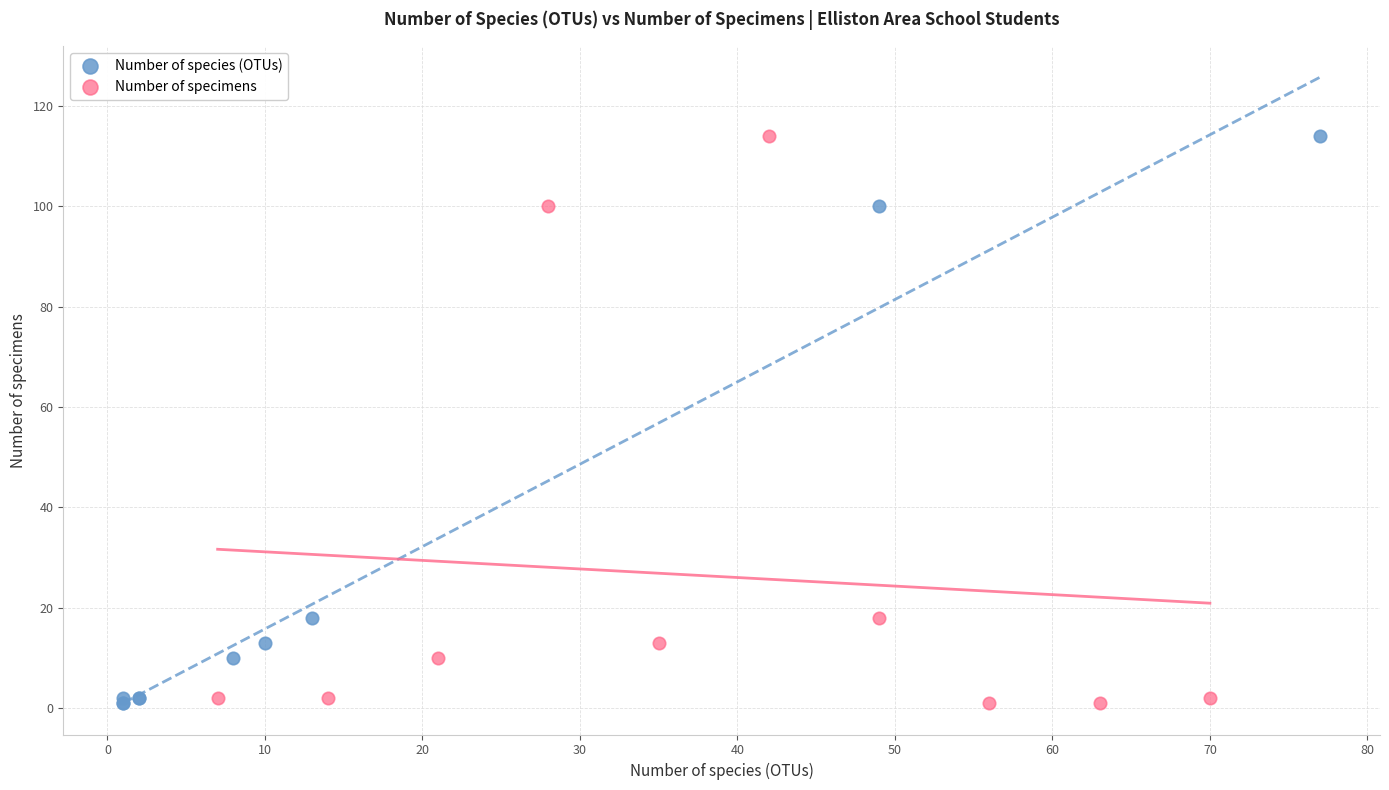

What are all the series names shown in the legend?

Number of species (OTUs), Number of specimens